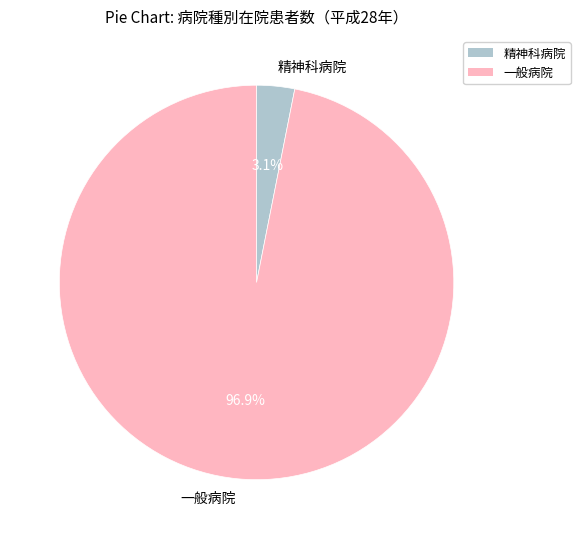

How many slices are in this pie chart?

2